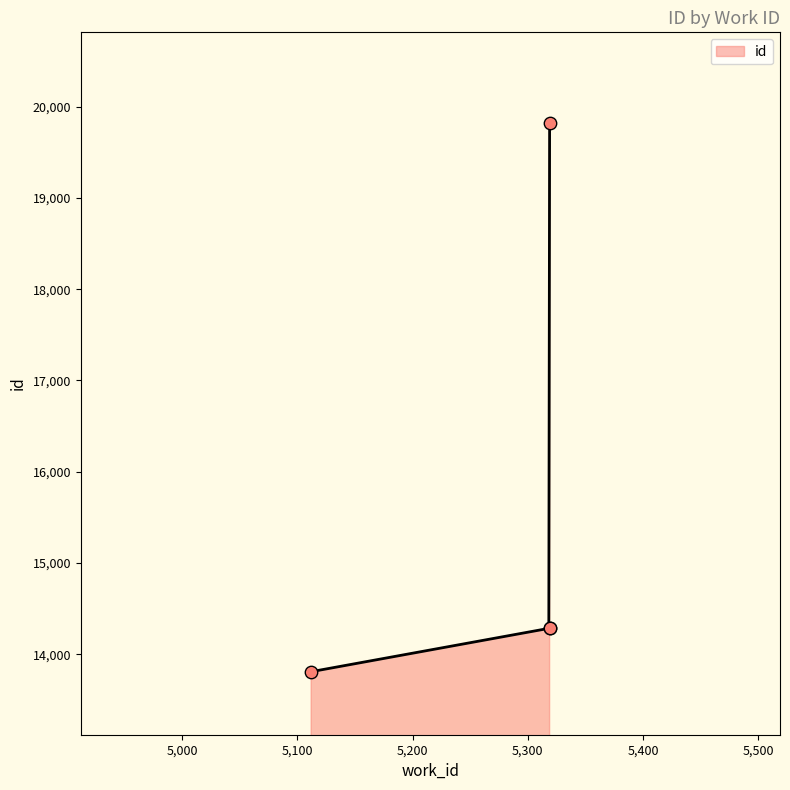

Which has a higher value, 5319 or 5319?

5319